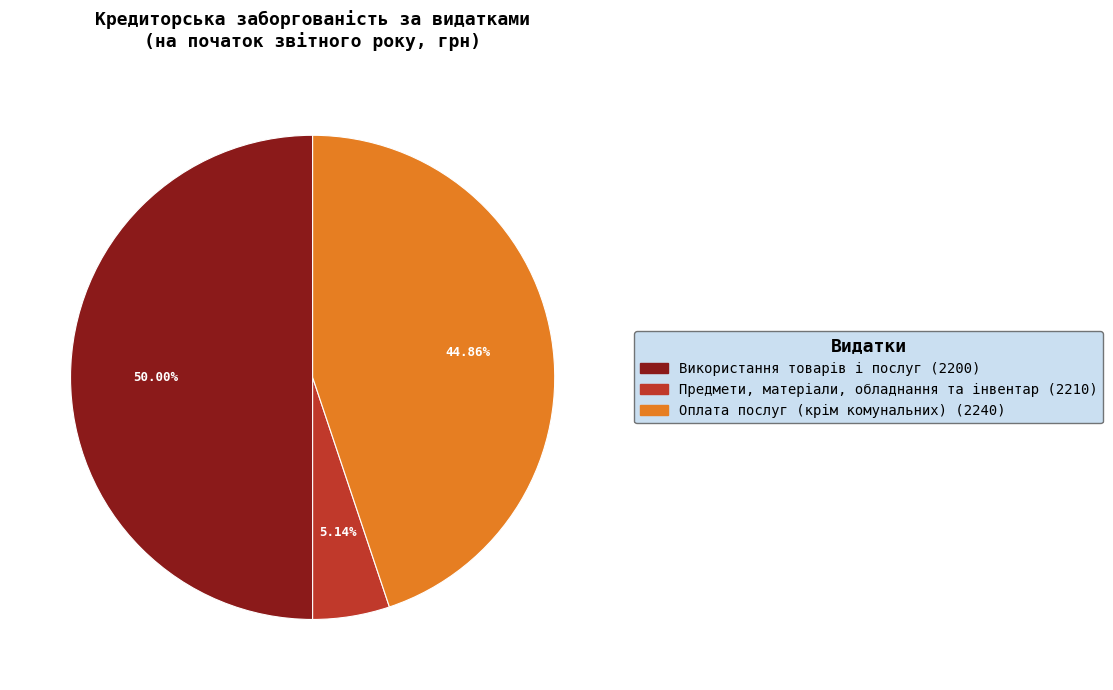

Is Предмети, матеріали, обладнання та інвентар (2210) the majority of the pie?

No